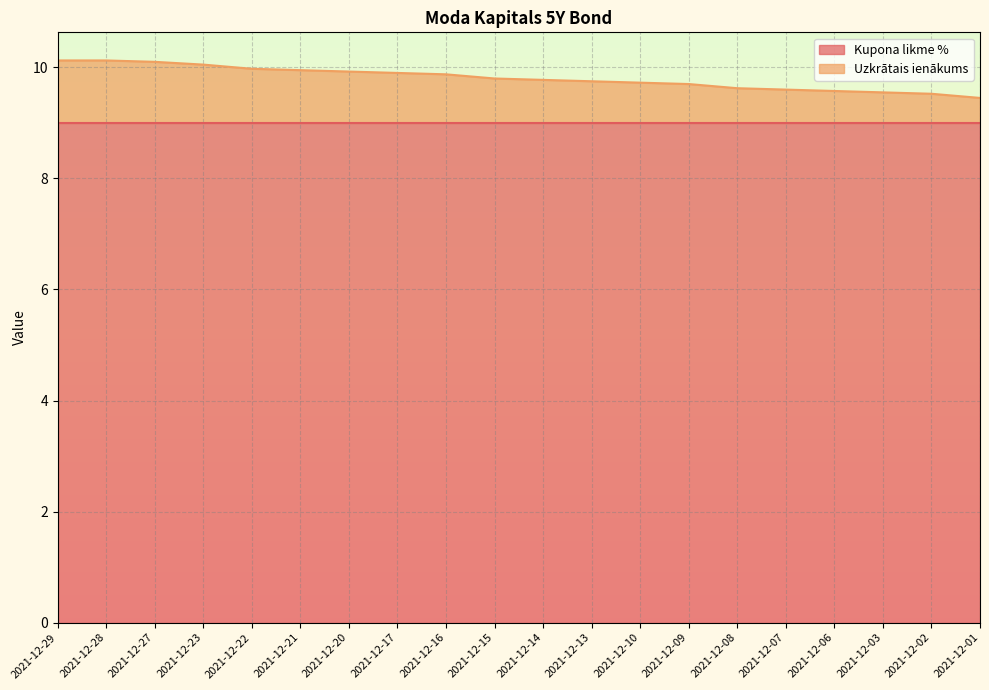

Is it true that the value at 2021-12-10 is 9.7?

True